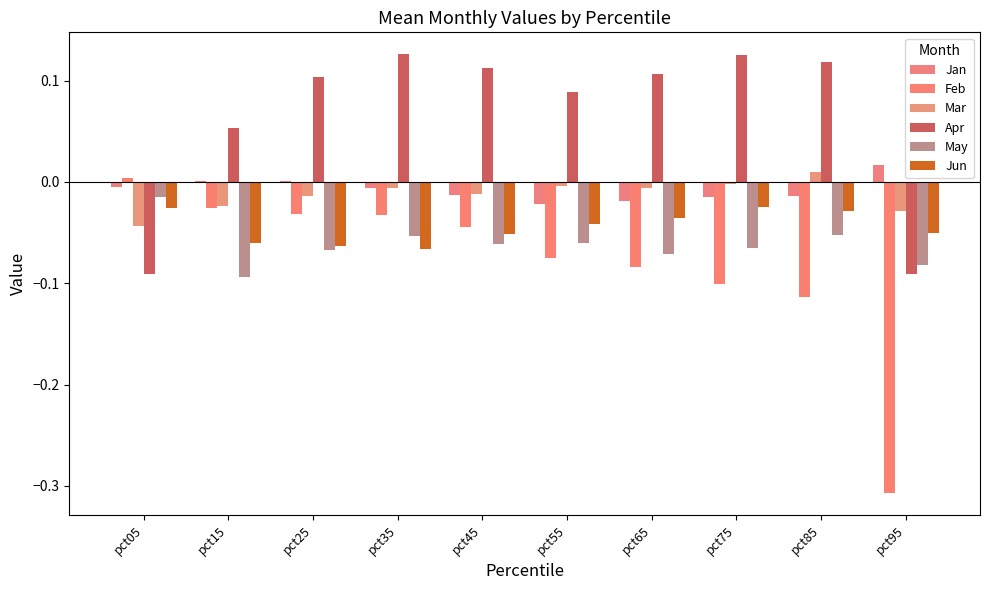

Which series has the largest range (max minus min)?

Feb